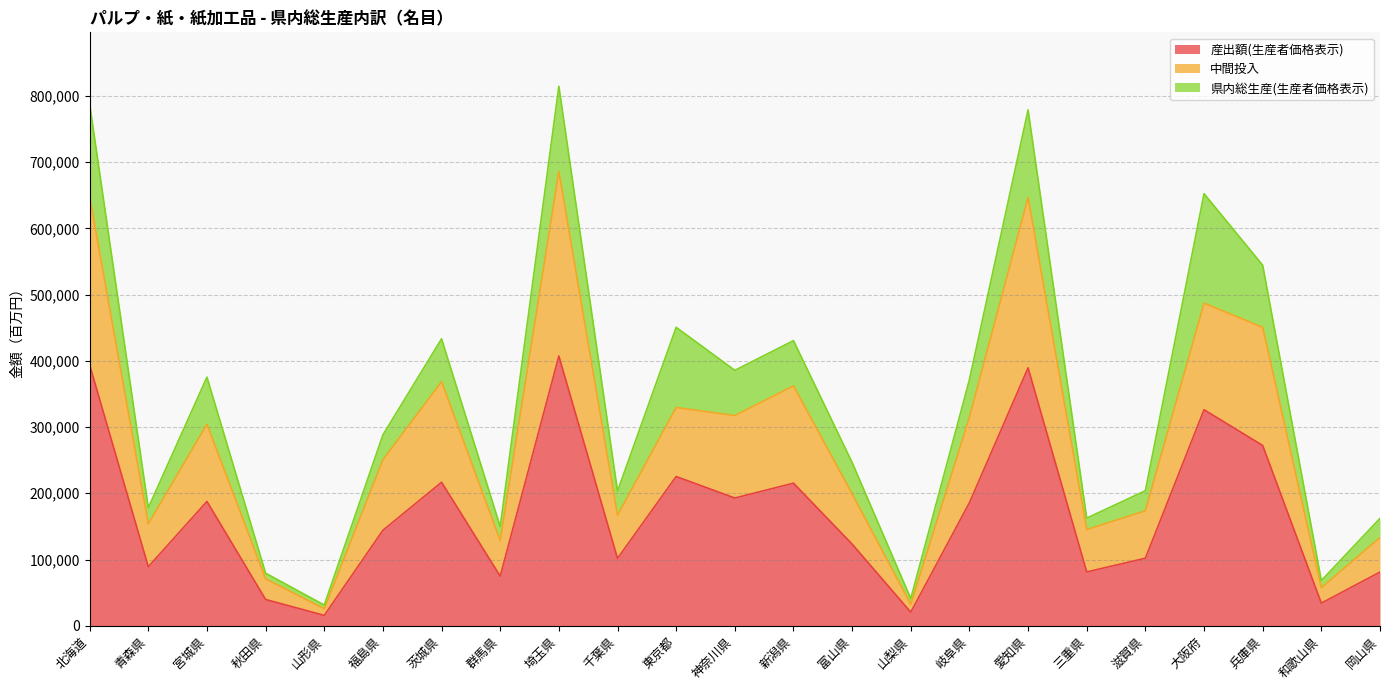

The value of 産出額(生産者価格表示) at 千葉県 is 26384. True or false?

False